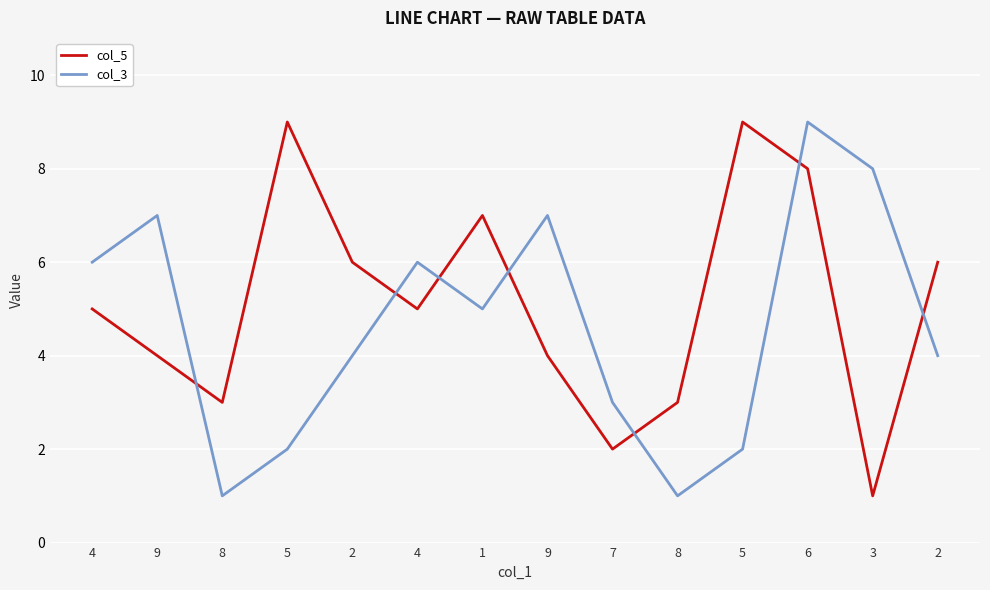

Reading left to right, what are all the values shown in this chart?

col_5: 4=5	9=4	8=3	5=9	2=6	4=5	1=7	9=4	7=2	8=3	5=9	6=8	3=1	2=6
col_3: 4=6	9=7	8=1	5=2	2=4	4=6	1=5	9=7	7=3	8=1	5=2	6=9	3=8	2=4